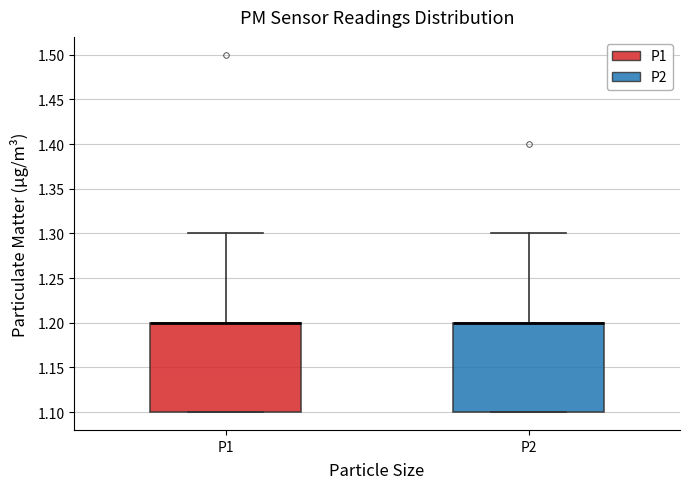

Reading left to right, transcribe this box plot: for each box, give where its median line is, the range the box spans, and where its two whiskers end, as read against the y-axis. The values are not printed on the chart, so give them approximately, as read against the axis.

P1: median 1.2 (drawn on the box's upper edge), box 1.1 to 1.2, whiskers 1.1 to 1.3
P2: median 1.2 (drawn on the box's upper edge), box 1.1 to 1.2, whiskers 1.1 to 1.3